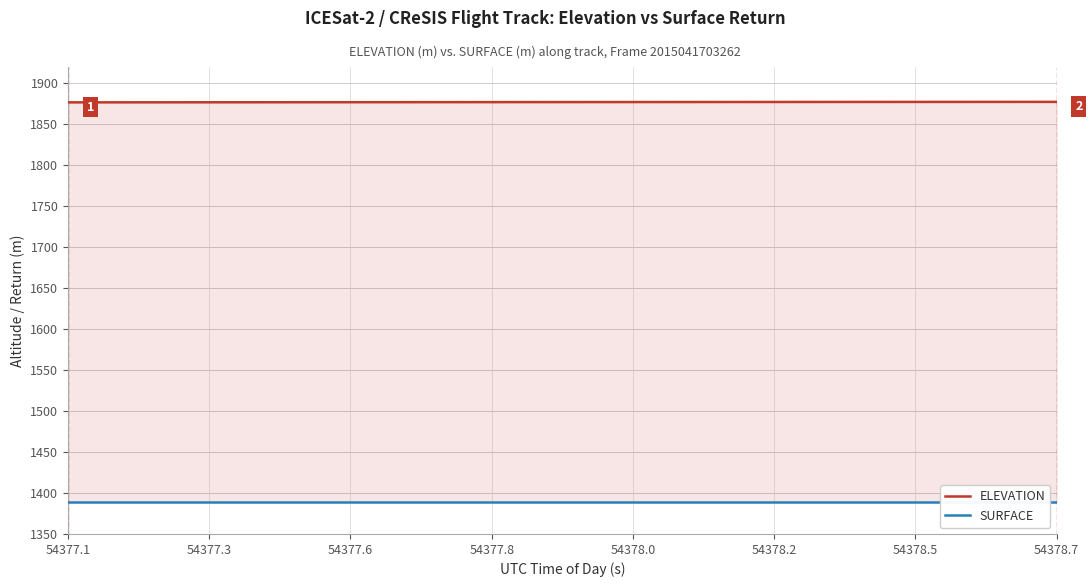

What is the value of the SURFACE point at the 23rd from the left?

1388.9